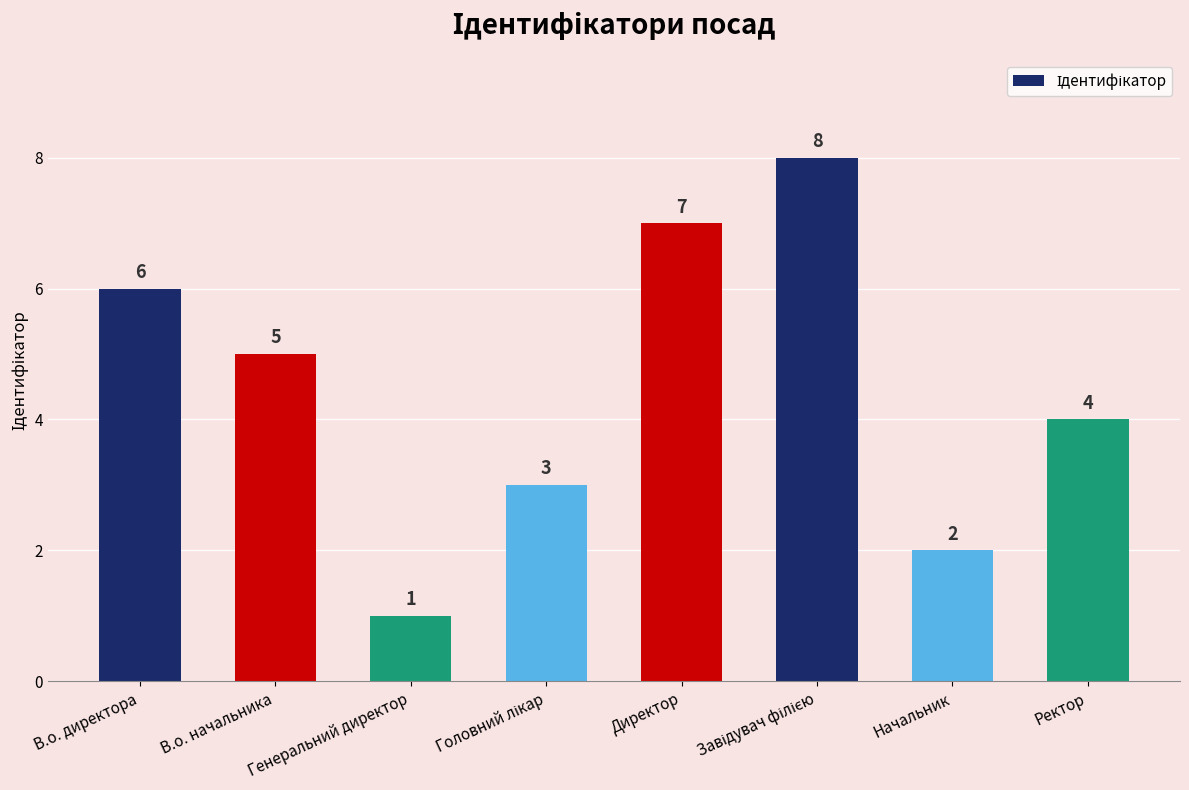

Count the number of categories in the chart.

8